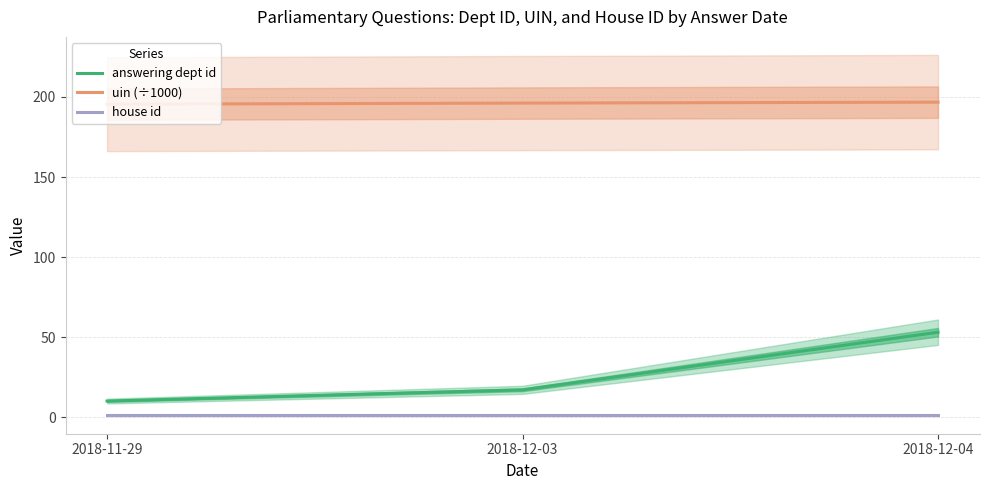

How many uin (÷1000) values are between 195 and 196?

1